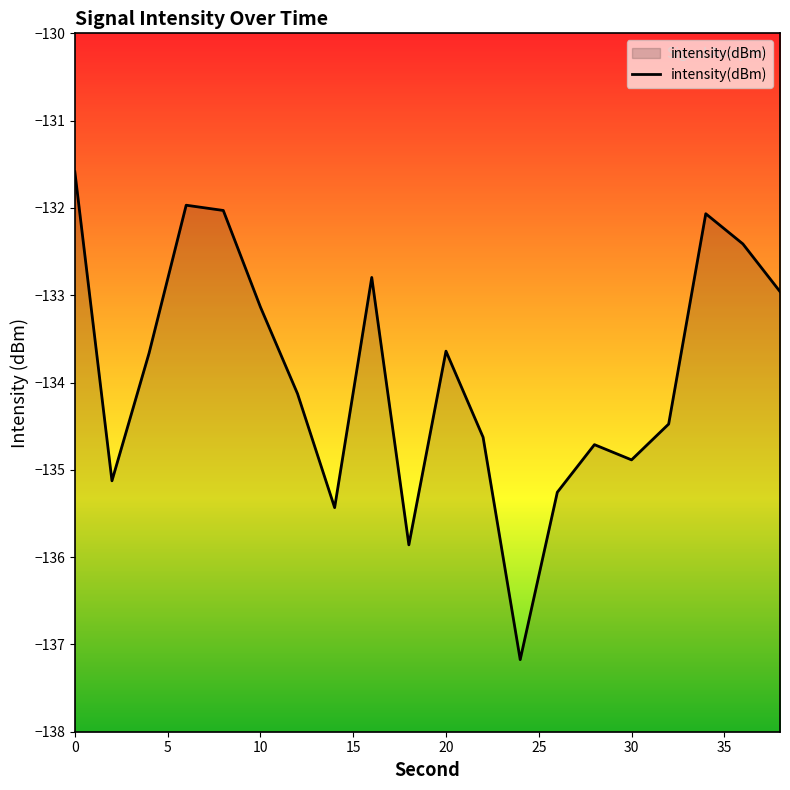

What is the value of the 9th point from the left?

-132.8